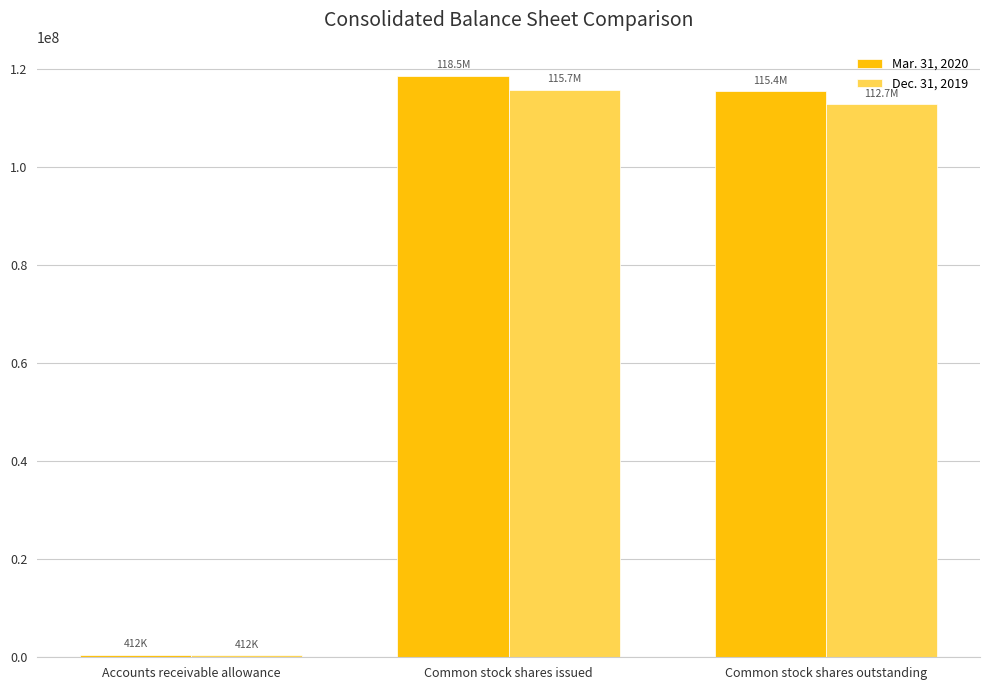

Which series has the largest total across all categories?

Mar. 31, 2020